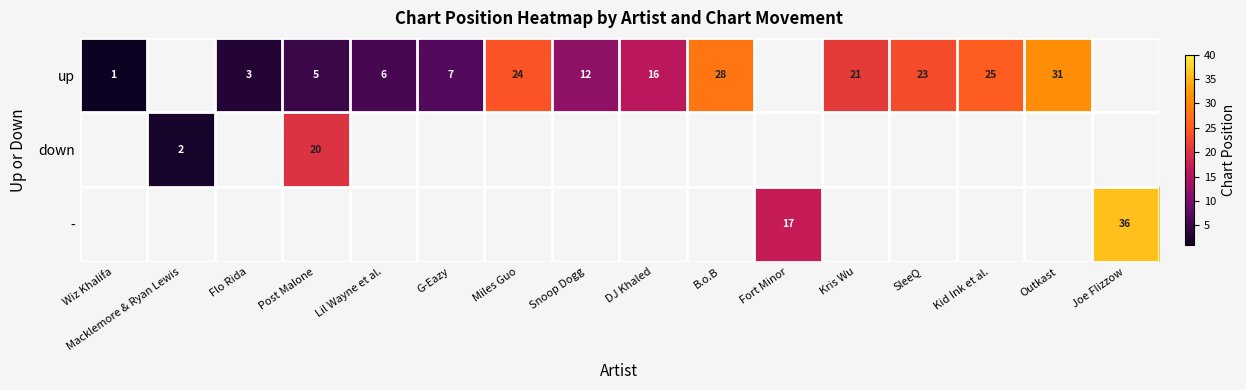

The up series shows 35 at Kris Wu. True or false?

False